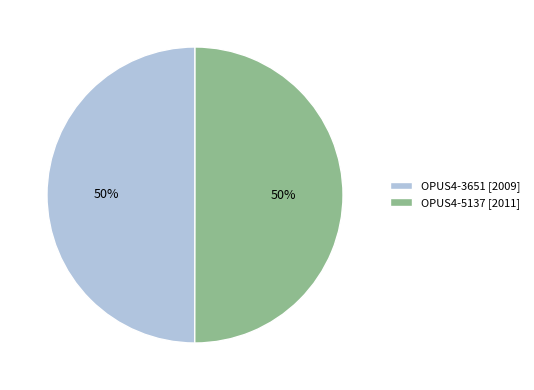

To the nearest percent, what is the average slice percentage?

50%